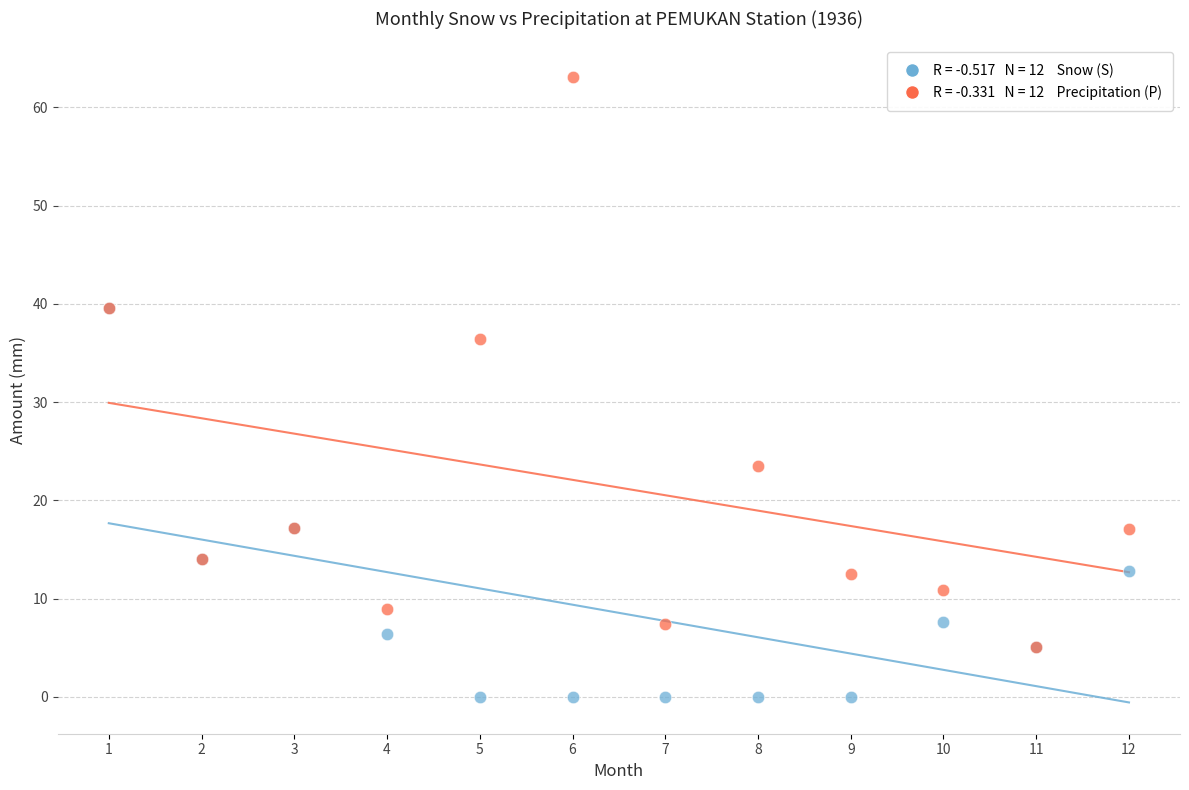

Across all series, what Y value is closest to 31?

36.4